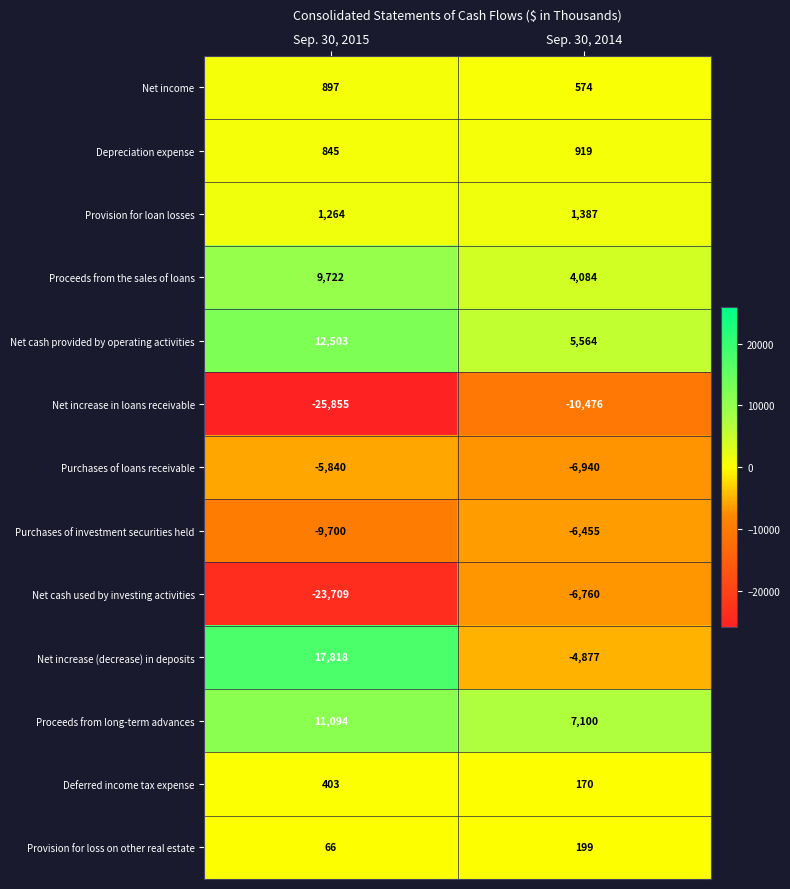

Which series has the largest total across all categories?

Proceeds from long-term advances